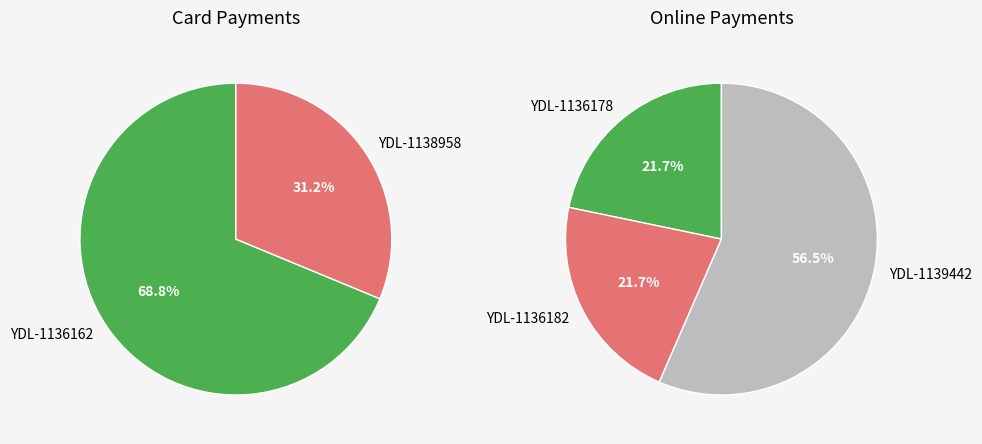

How much of the chart is everything except YDL-1136182?

100.0%